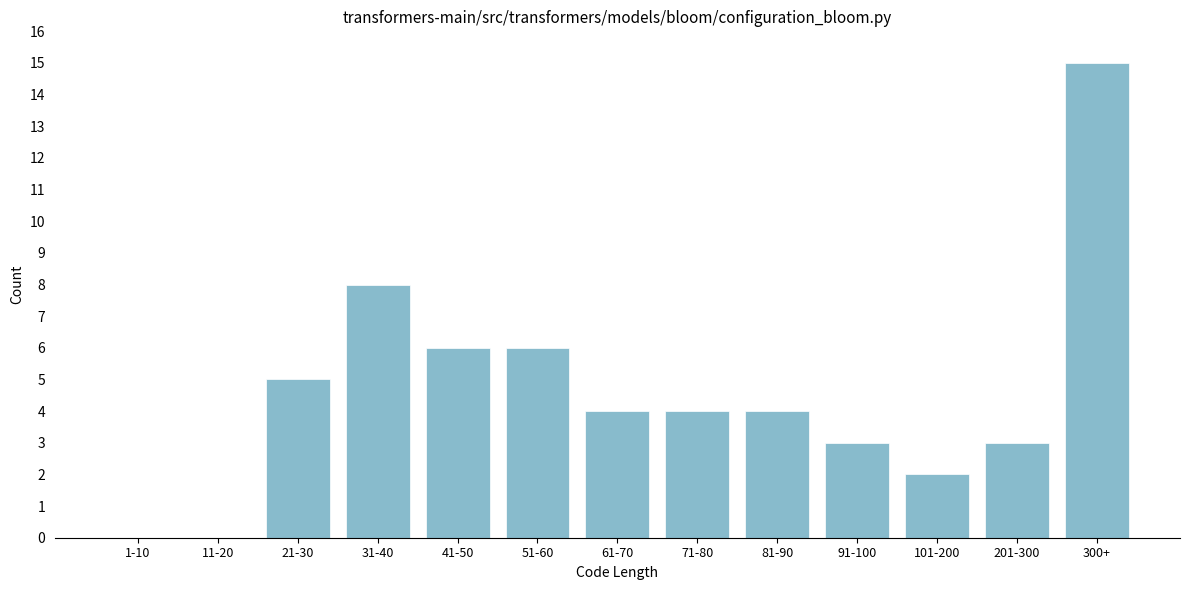

Reading left to right, extract all data points from this chart.

1-10=0	11-20=0	21-30=5	31-40=8	41-50=6	51-60=6	61-70=4	71-80=4	81-90=4	91-100=3	101-200=2	201-300=3	300+=15